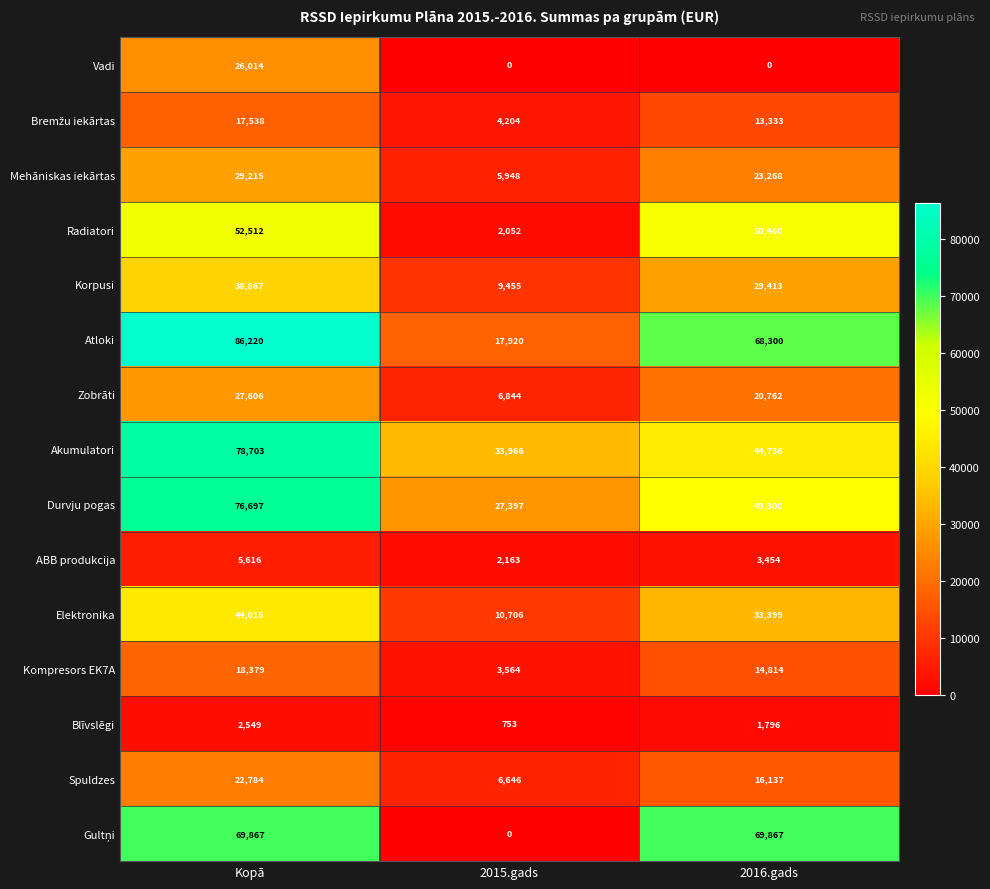

What is the spread (max minus min) of values at 2015.gads?

33966